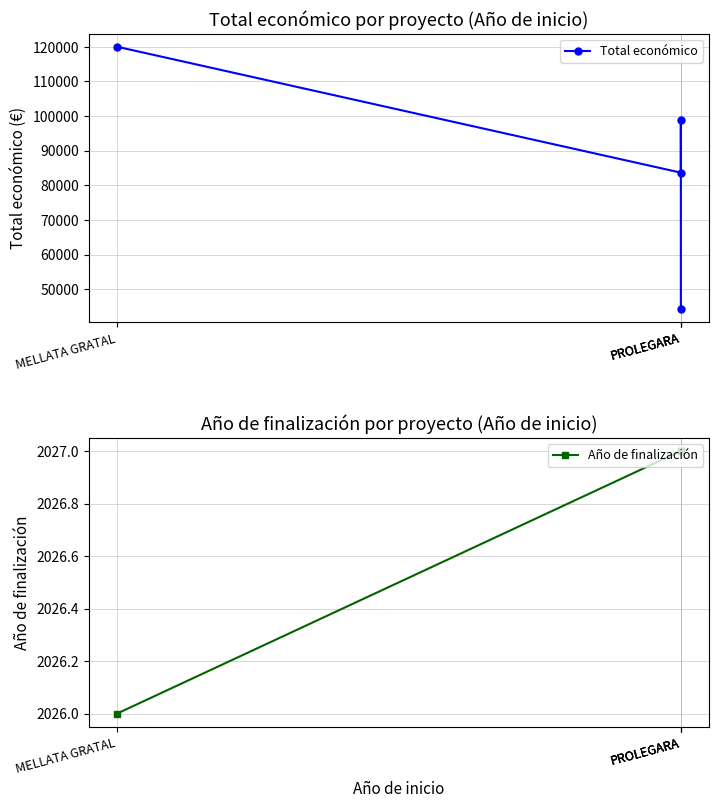

True or false: Total económico has a value of 98920 at PROLEGARA.

True